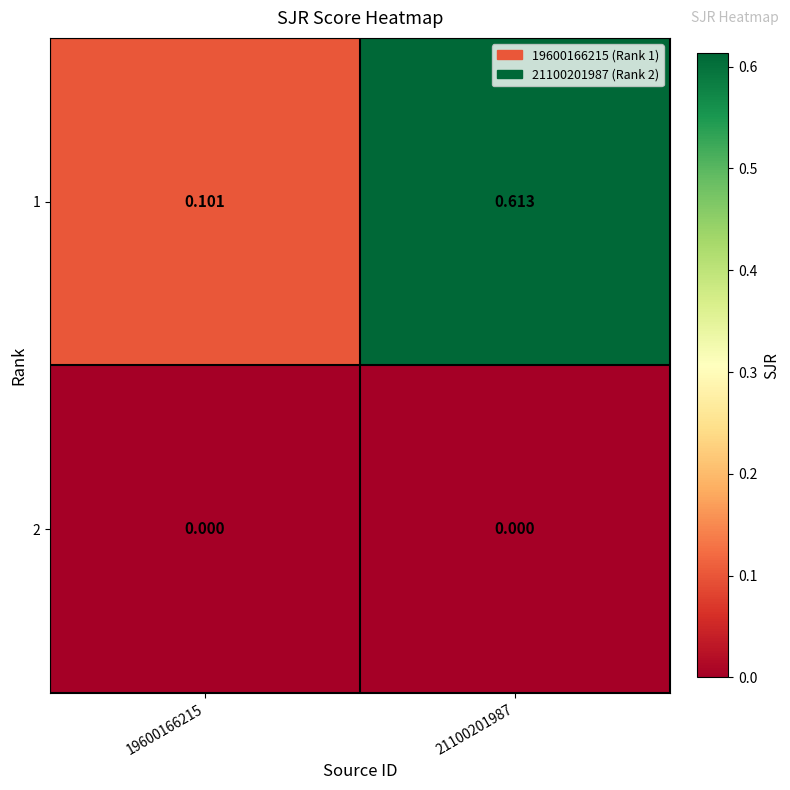

Which label corresponds to the largest value in the chart?

21100201987